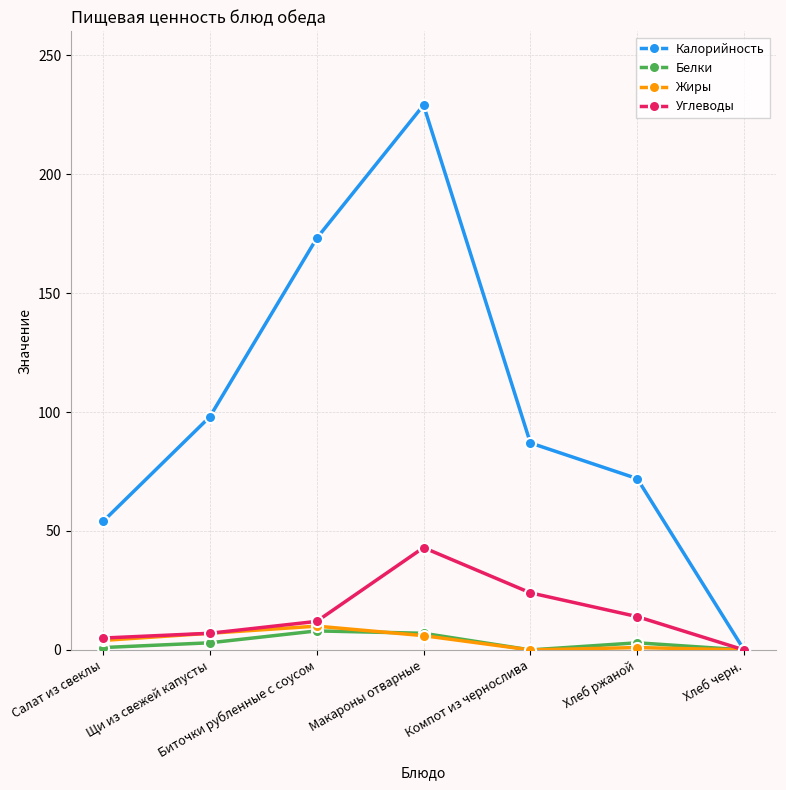

What is the label of the 5th point from the left?

Компот из чернослива